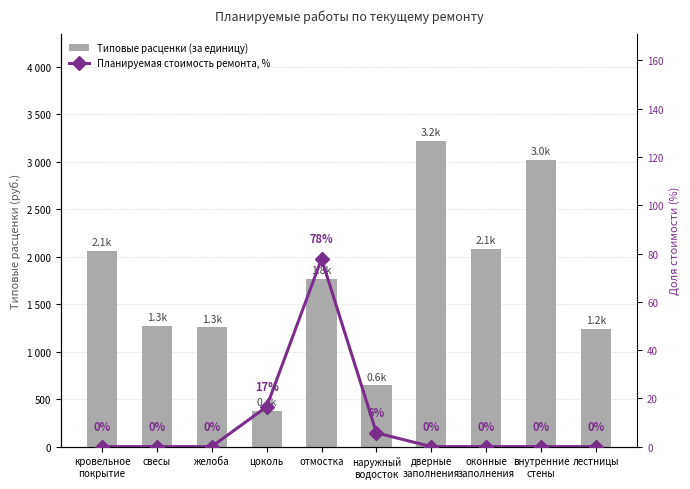

True or false: Типовые расценки (за единицу) has a value of 2062.8 at кровельное
покрытие.

True